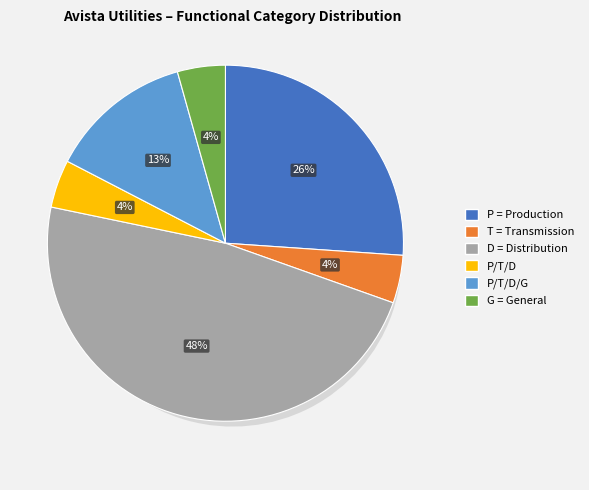

To the nearest percent, what is the average slice percentage?

17%